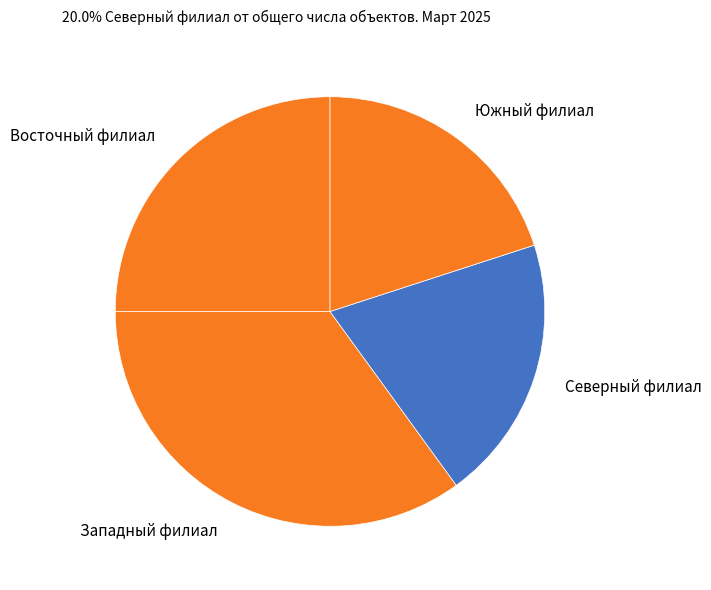

Is it true that Восточный филиал is 35% of the pie?

False